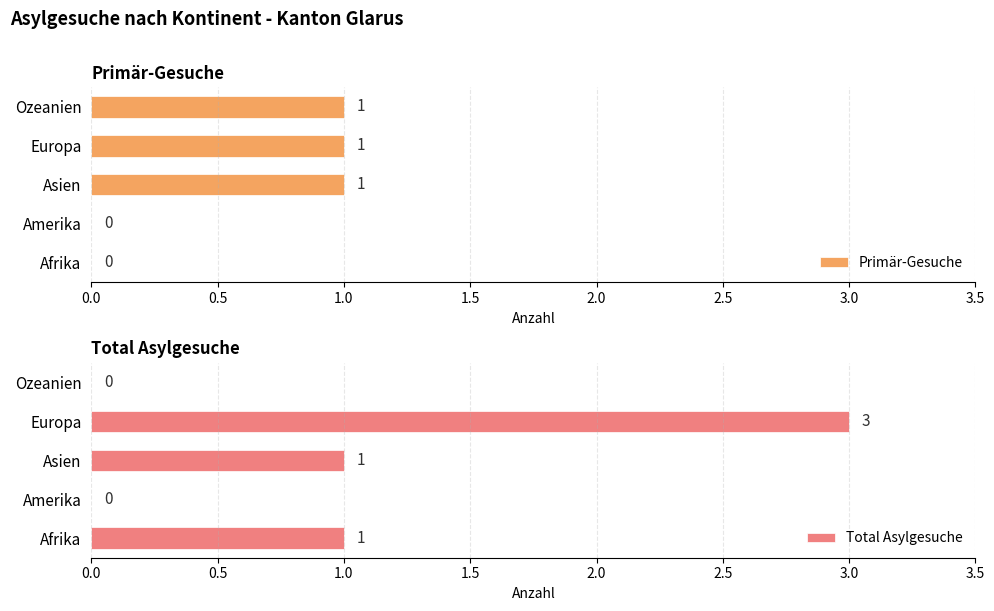

What are all the series names shown in the legend?

Primär-Gesuche, Total Asylgesuche